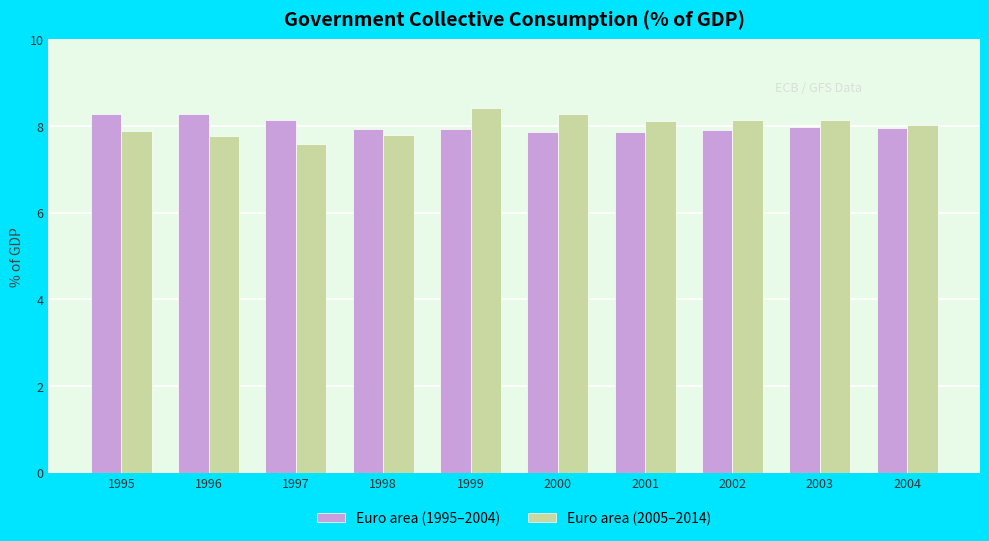

The Euro area (2005–2014) series shows 14.0 at 2002. True or false?

False